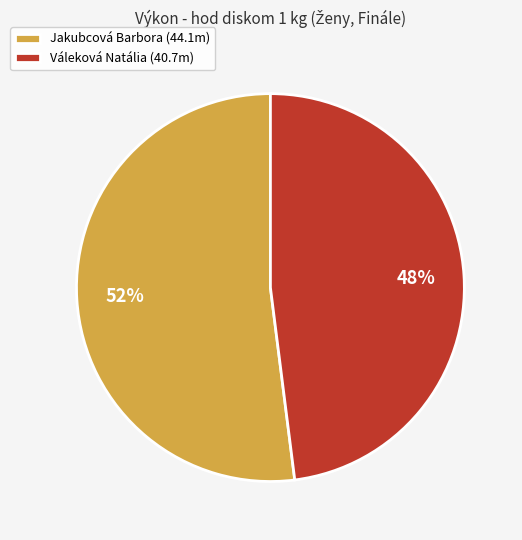

Which slice is the smallest?

Váleková Natália